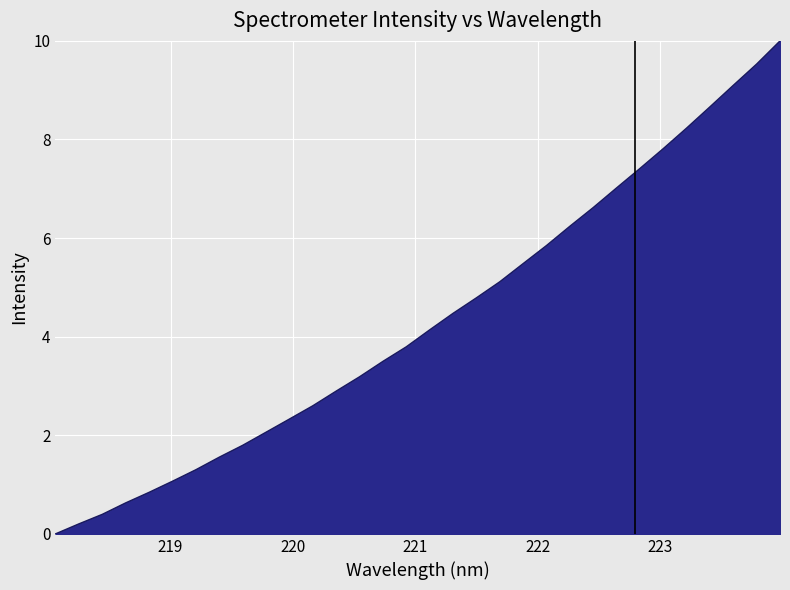

Reading right to left, transcribe all the data shown in this chart.

10.0	9.5	9.1	8.7	8.2	7.8	7.4	7.0	6.6	6.2	5.8	5.5	5.1	4.8	4.5	4.1	3.8	3.5	3.2	2.9	2.6	2.3	2.1	1.8	1.6	1.3	1.1	0.8	0.6	0.4	0.2	0.0